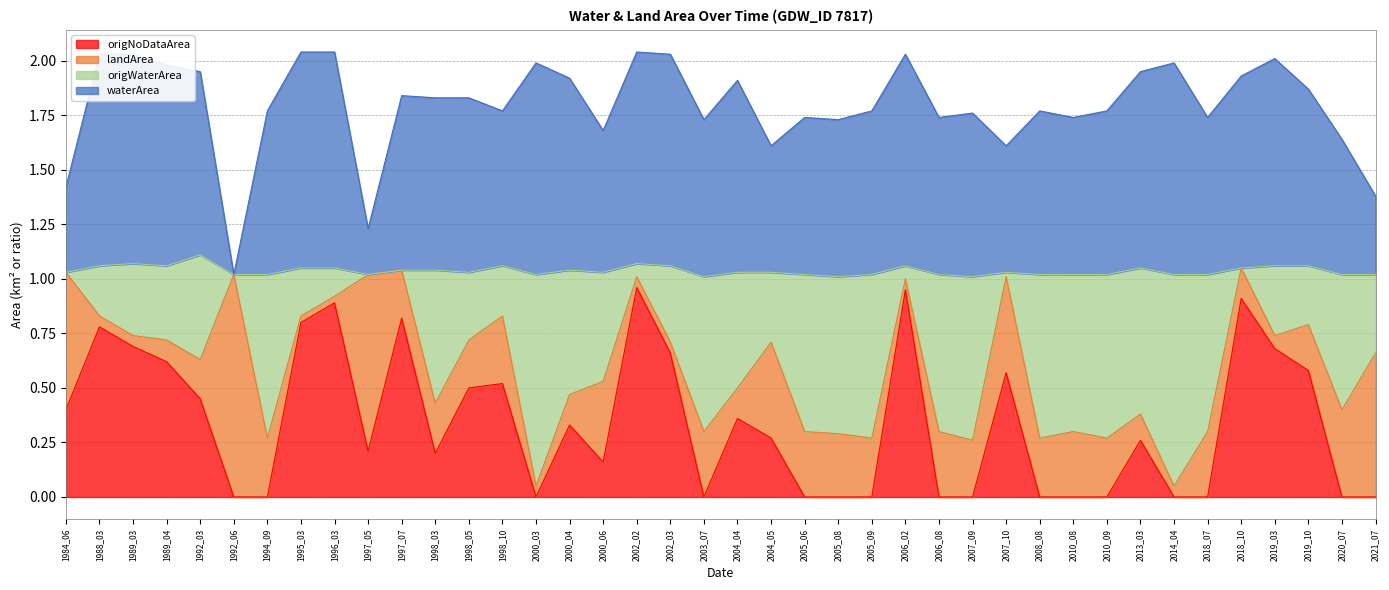

Rank the categories by origNoDataArea value from lowest to highest.

1992_06, 1994_09, 2000_03, 2003_07, 2005_06, 2005_08, 2005_09, 2006_08, 2007_09, 2008_08, 2010_08, 2010_09, 2014_04, 2018_07, 2020_07, 2021_07, 2000_06, 1998_03, 1997_05, 2013_03, 2004_05, 2000_04, 2004_04, 1984_06, 1992_03, 1998_05, 1998_10, 2007_10, 2019_10, 1989_04, 2002_03, 2019_03, 1989_03, 1988_03, 1995_03, 1997_07, 1996_03, 2018_10, 2006_02, 2002_02